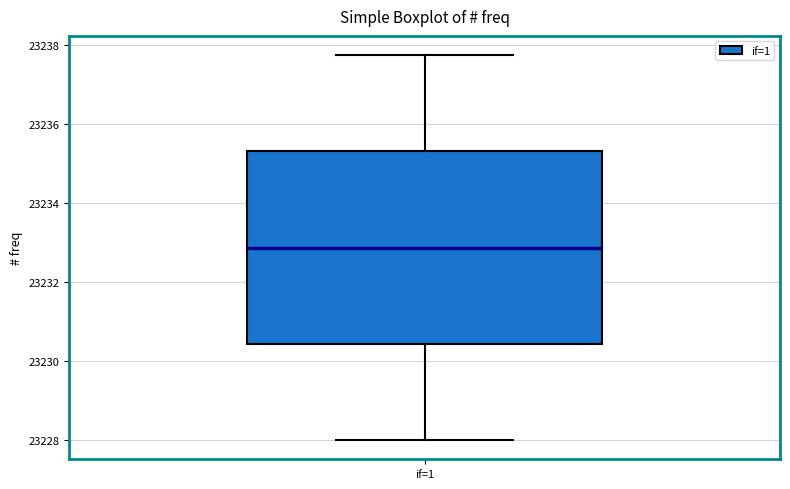

Read this box plot against the y-axis: the position of the median line, the range covered by the box, and the ends of both whiskers. The values are not printed on the chart, so give them approximately, as read against the axis.

median 23232.8, box 23230.4 to 23235.4, whiskers 23228.0 to 23237.8